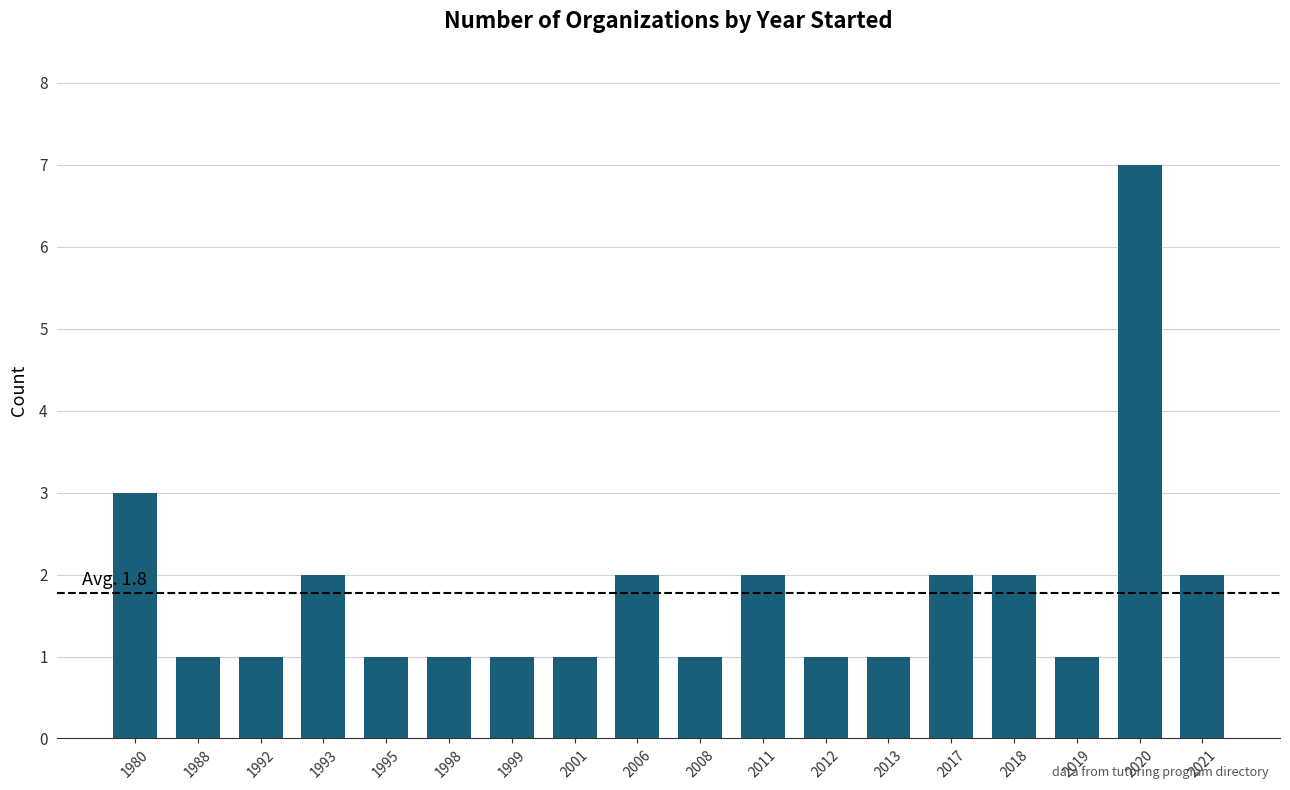

Are the bars horizontal?

No